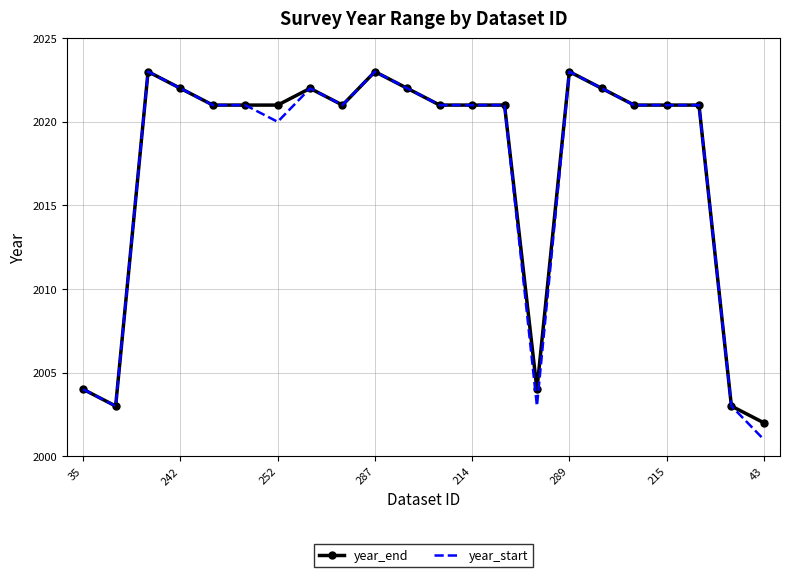

What is the smallest value displayed?

2001